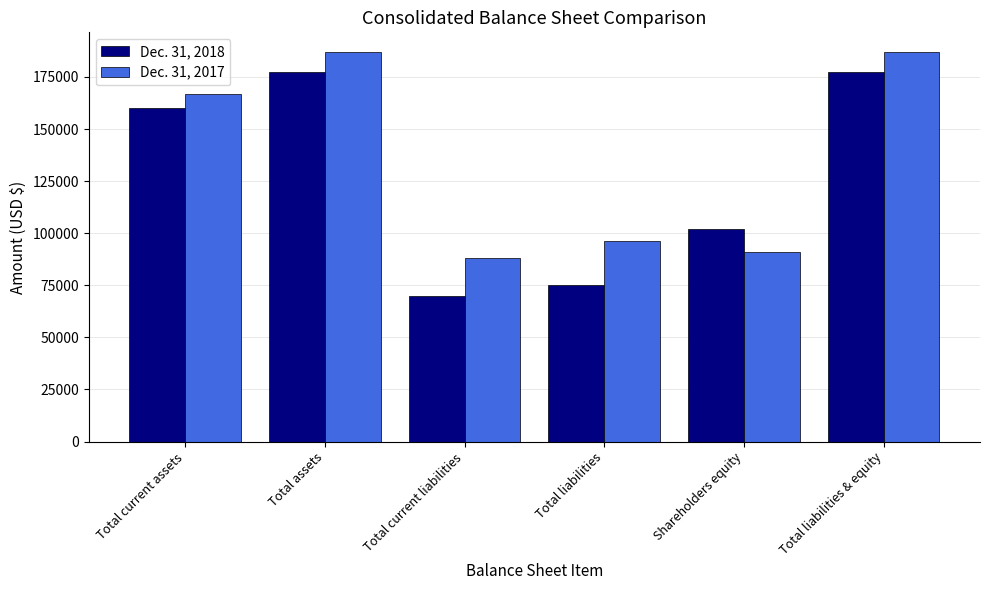

The value of Dec. 31, 2017 at Total current assets is 35541. True or false?

False